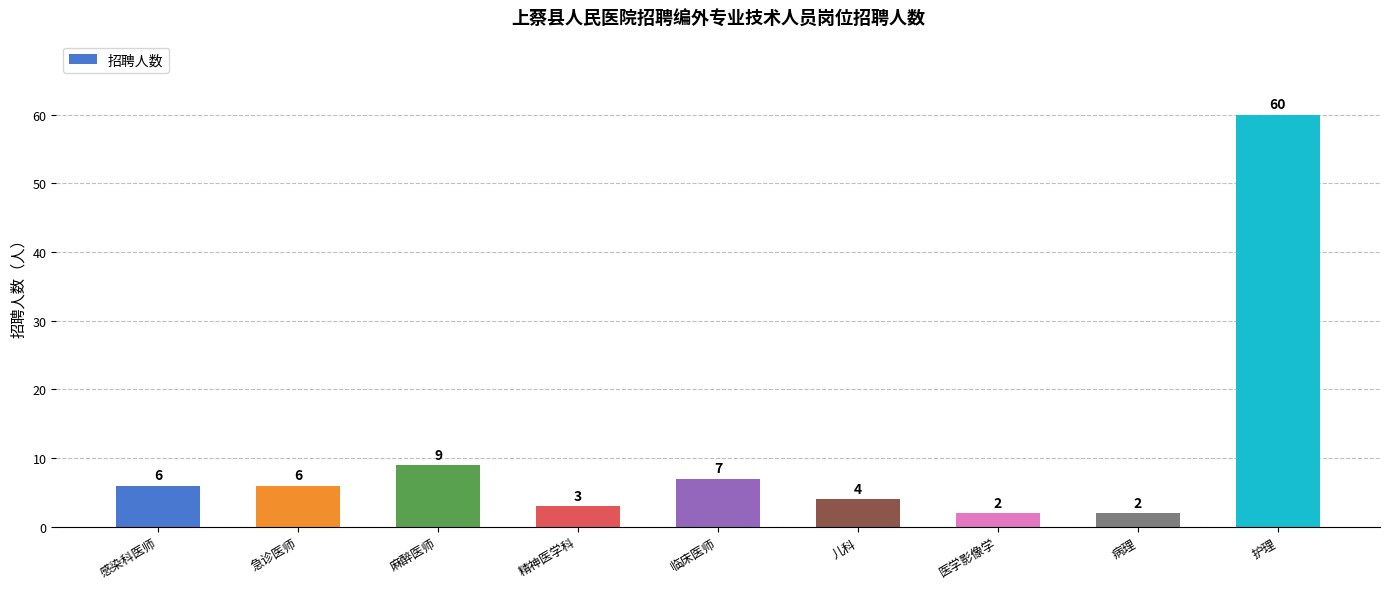

What is the difference between the values at 麻醉医师 and 感染科医师?

3